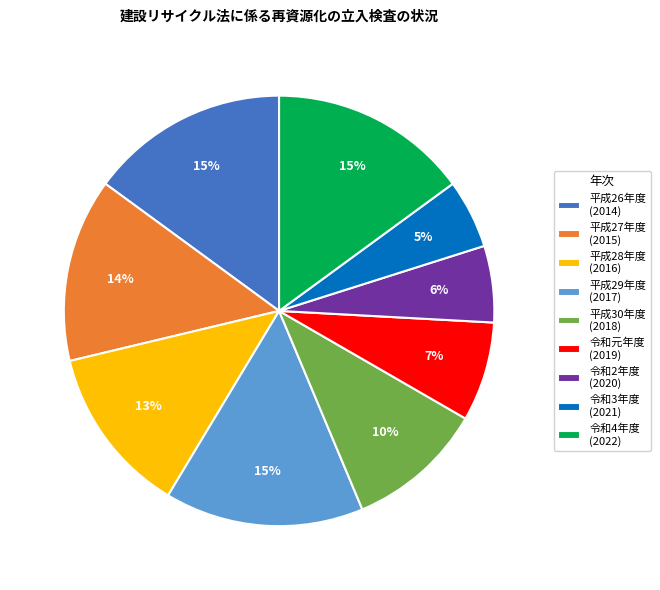

To the nearest percent, what portion does 平成30年度 (2018) represent?

10%